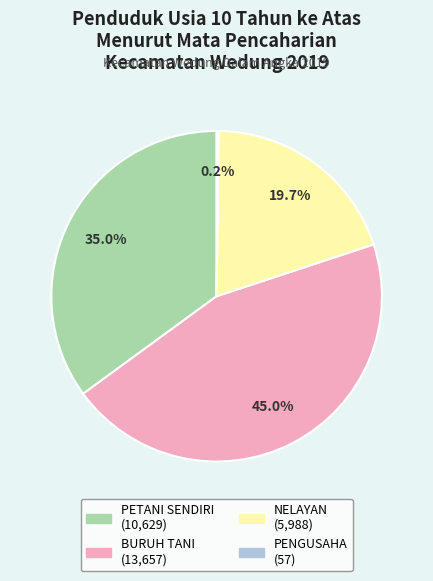

Which category has the biggest portion of the pie?

BURUH TANI